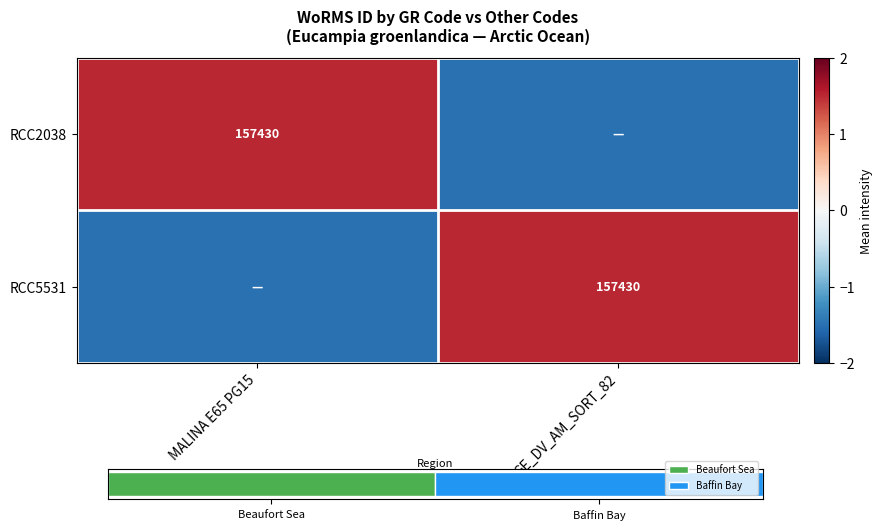

The RCC5531 series shows 236947.2 at GE_DV_AM_SORT_82. True or false?

False